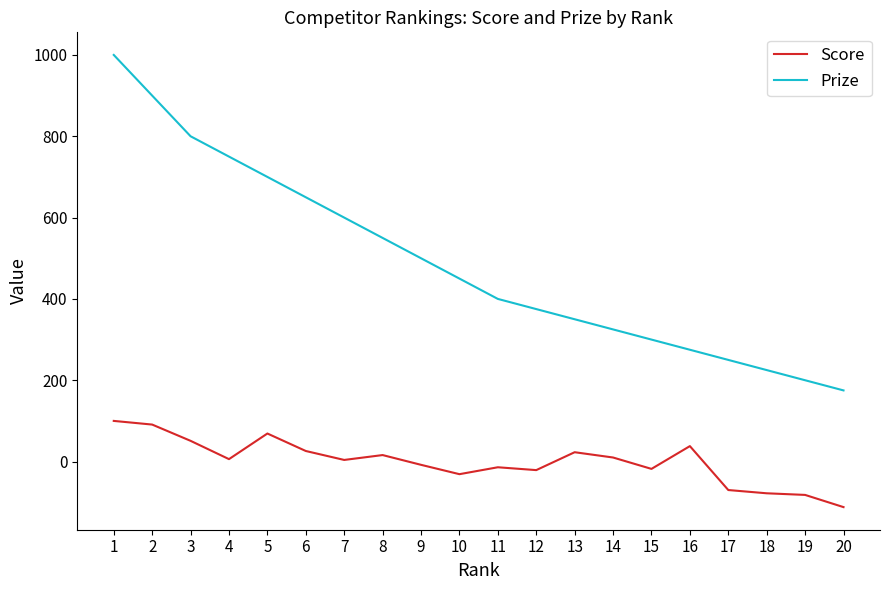

List the labels in order of Prize value, largest first.

1, 2, 3, 4, 5, 6, 7, 8, 9, 10, 11, 12, 13, 14, 15, 16, 17, 18, 19, 20